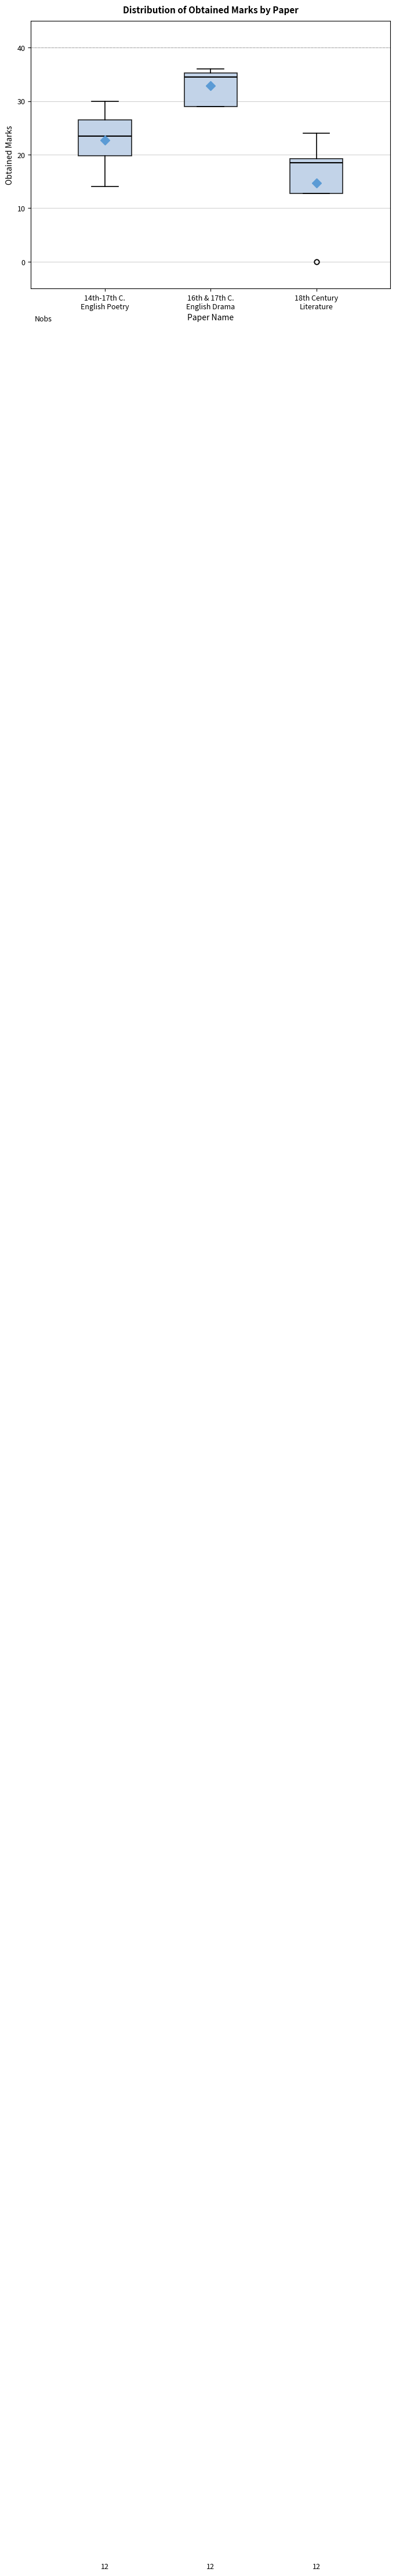

Which box's median line is the highest?

16th & 17th C. English Drama